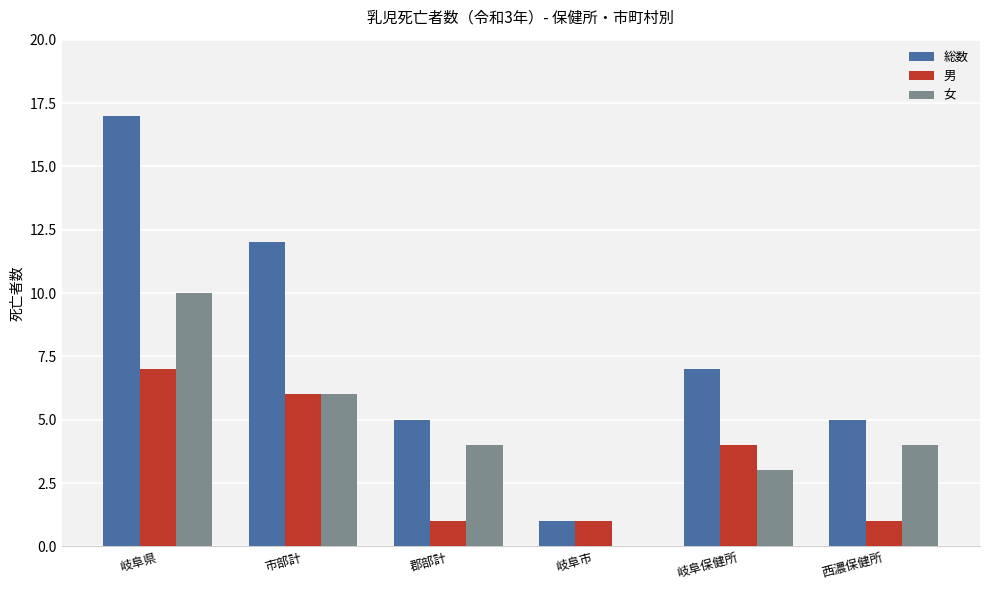

What is the sum of the 男 values at 岐阜市 and 西濃保健所?

2